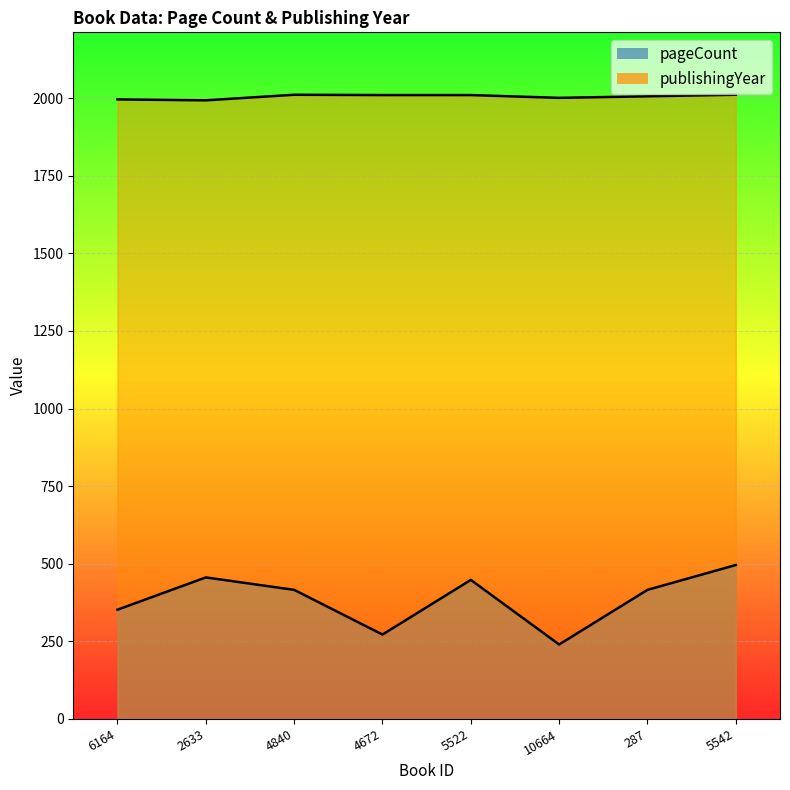

At how many categories does at least one series exceed 1884?

8